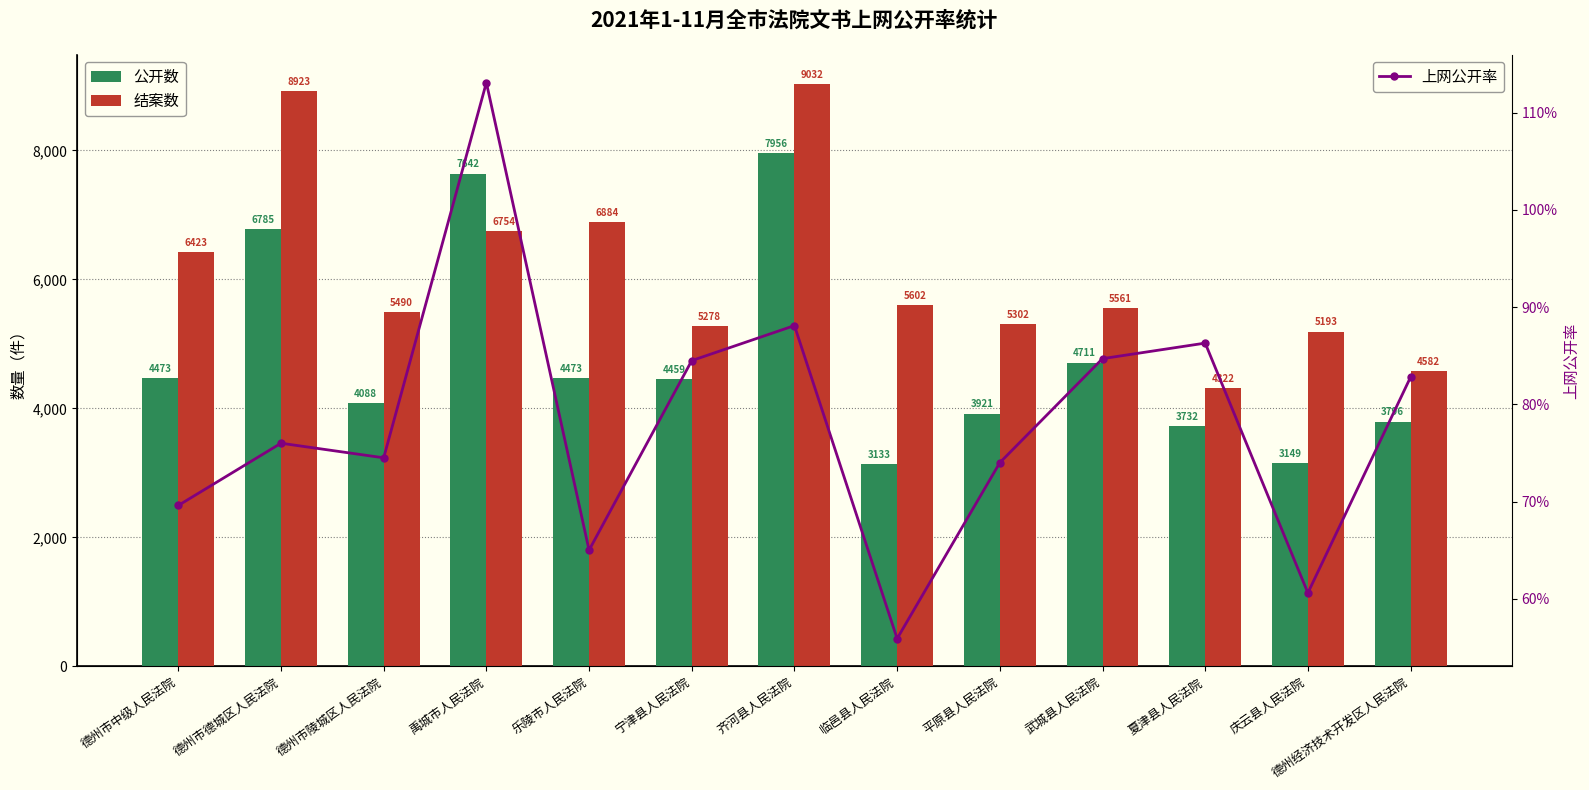

Reading left to right, list all the values displayed in this chart.

公开数: 4473.0	6785.0	4088.0	7642.0	4473.0	4459.0	7956.0	3133.0	3921.0	4711.0	3732.0	3149.0	3796.0
结案数: 6423.0	8923.0	5490.0	6754.0	6884.0	5278.0	9032.0	5602.0	5302.0	5561.0	4322.0	5193.0	4582.0
上网公开率: 0.7	0.8	0.7	1.1	0.7	0.8	0.9	0.6	0.7	0.8	0.9	0.6	0.8